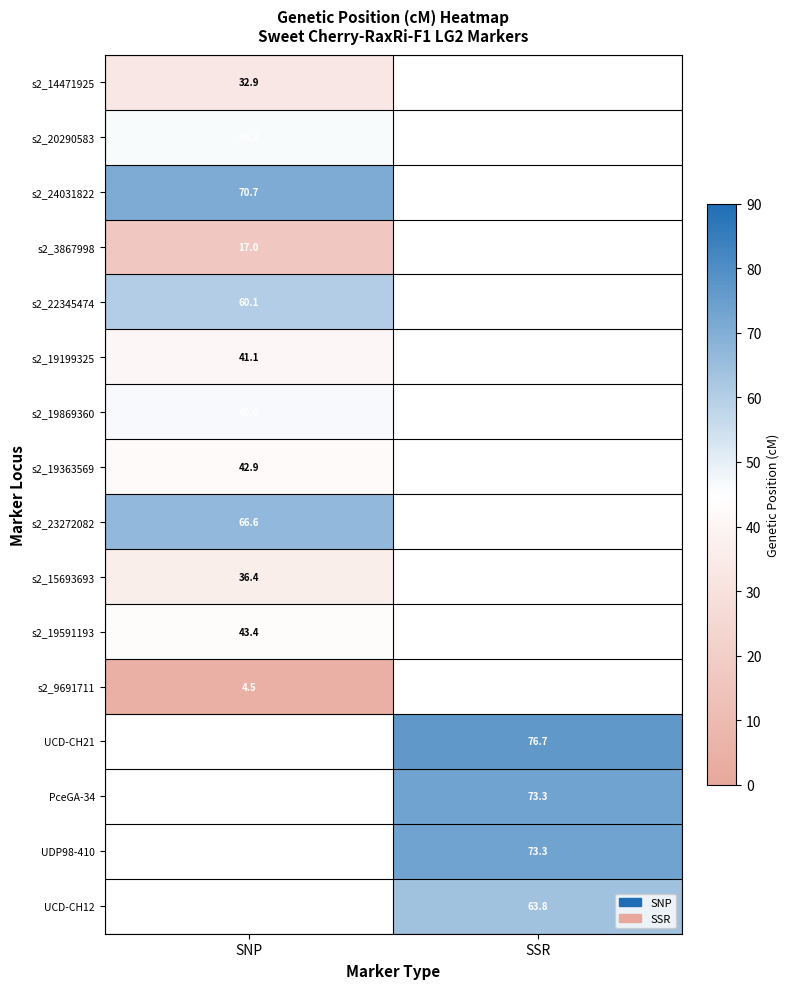

Count the number of categories in the chart.

2